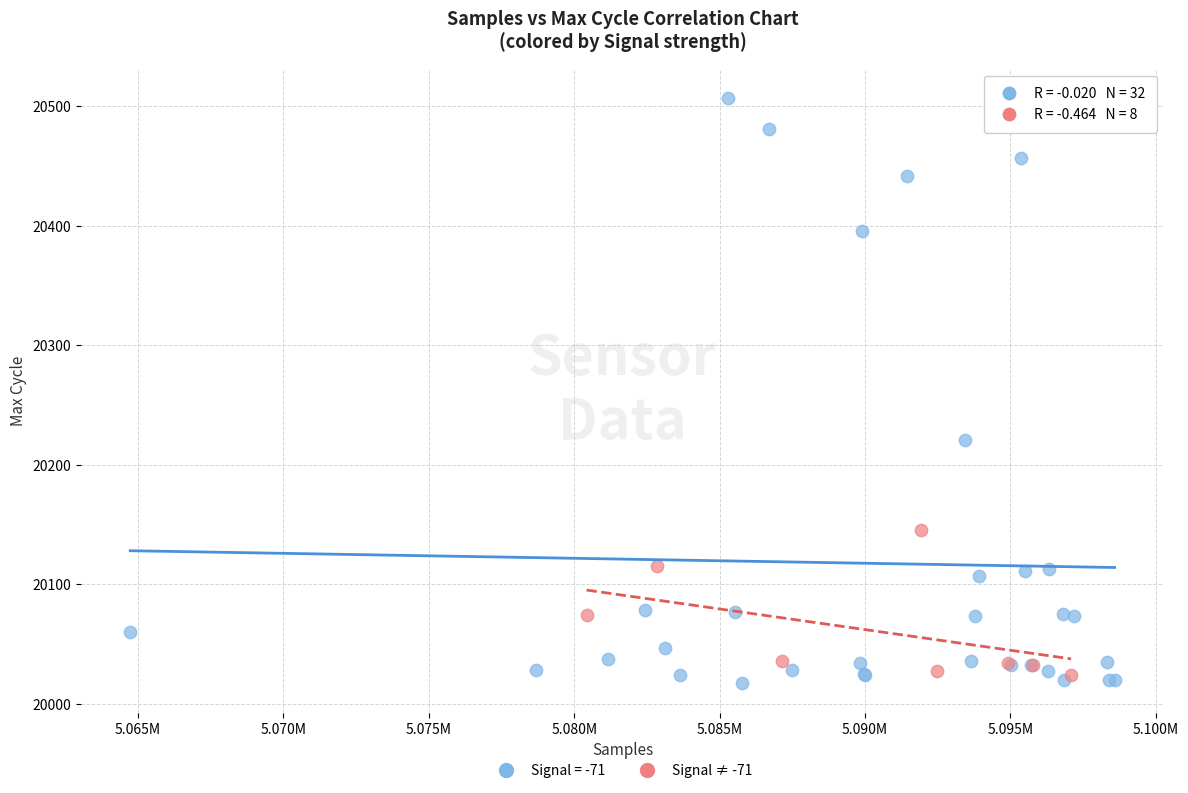

Which series has the widest spread of Y values?

Signal = -71